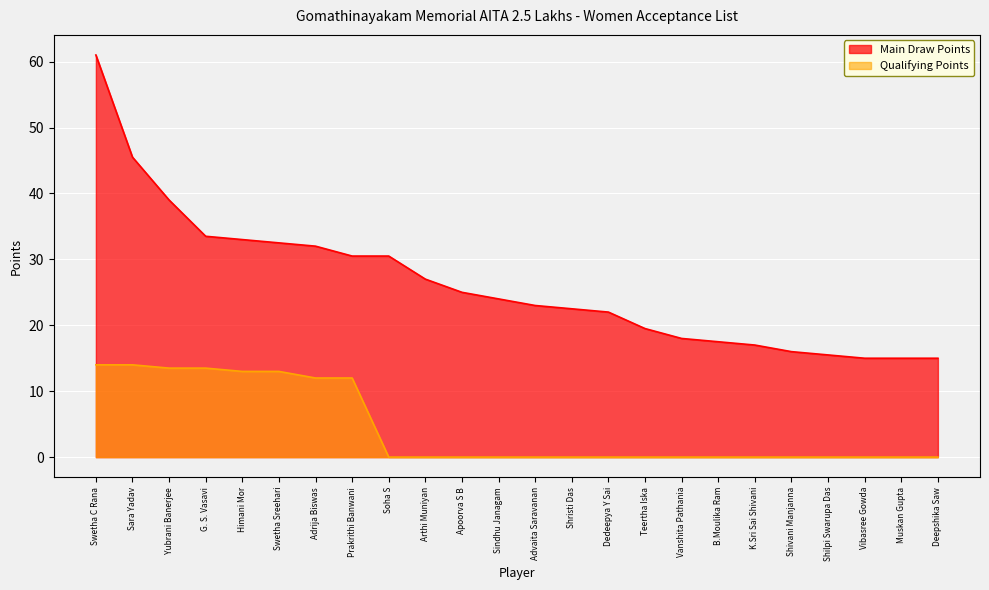

What is the minimum value for Main Draw Points?

15.0